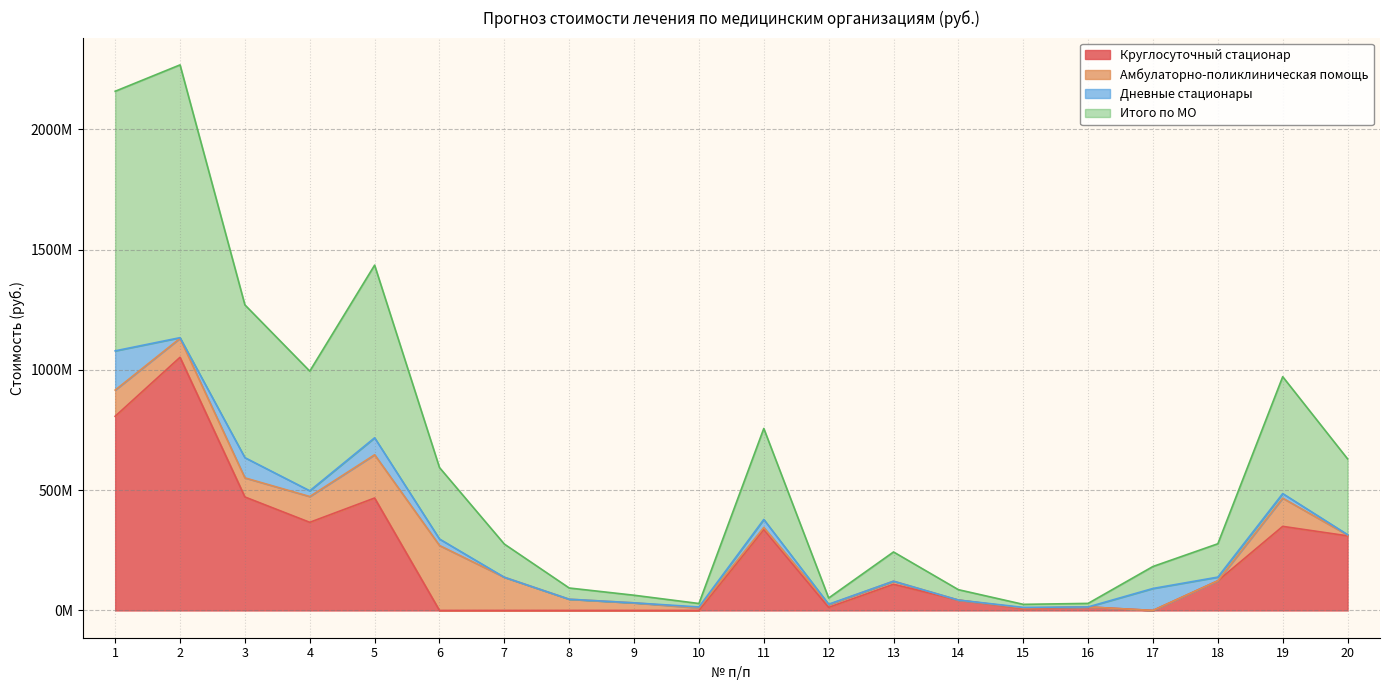

At which category does Круглосуточный стационар reach its first local valley?

4